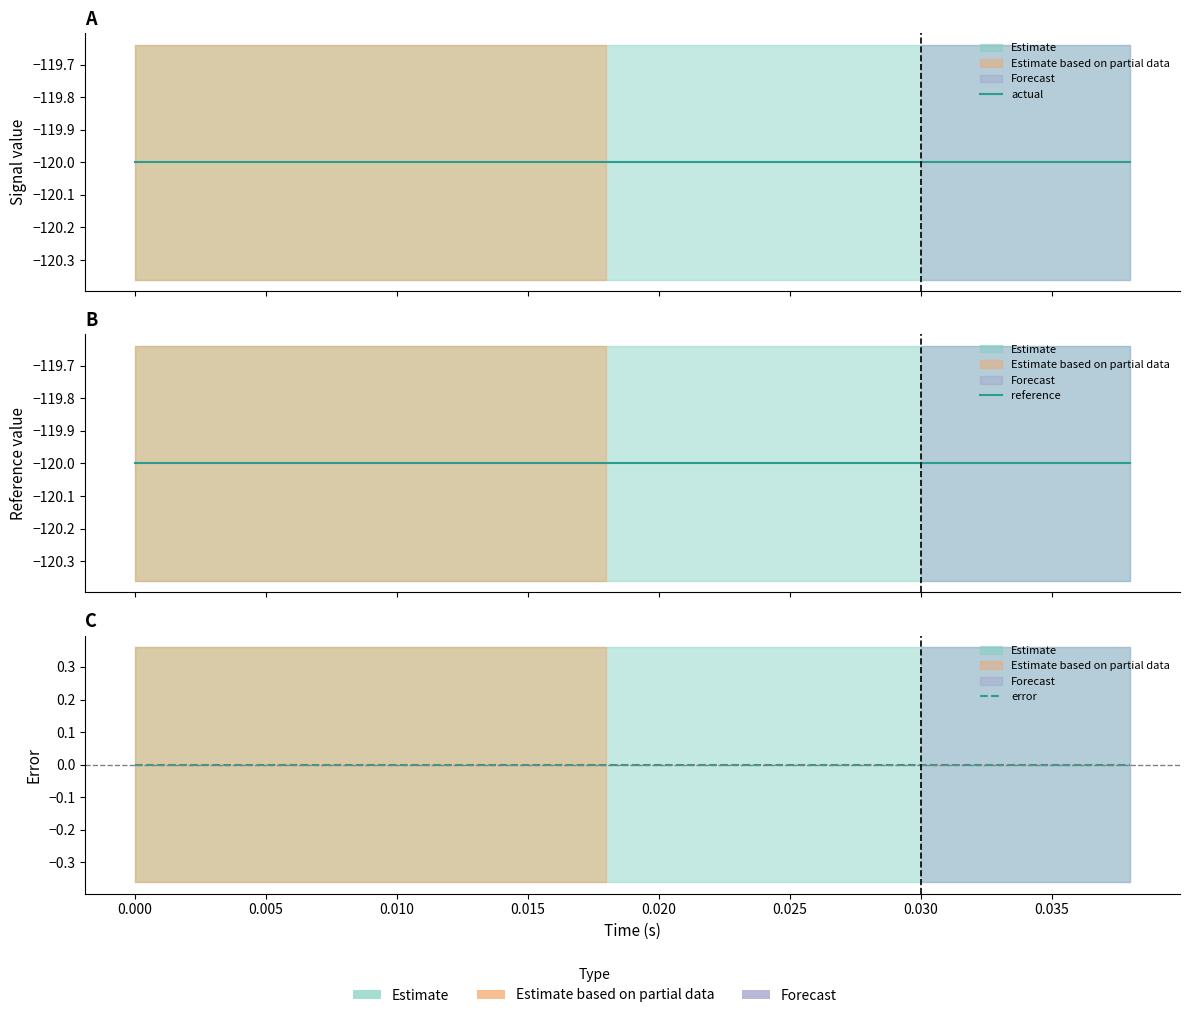

Which series has the widest spread of values?

actual